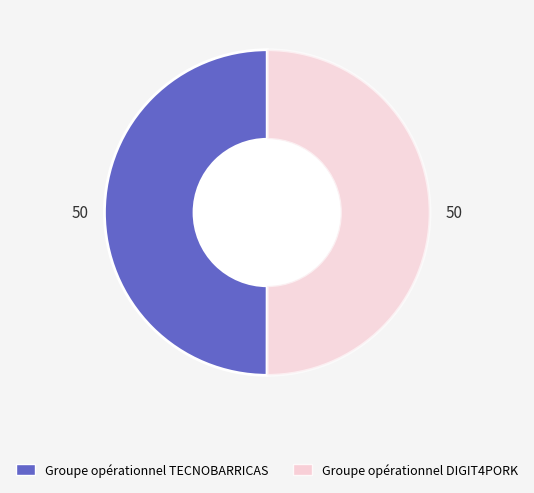

True or false: Groupe opérationnel TECNOBARRICAS accounts for 64% of the total.

False